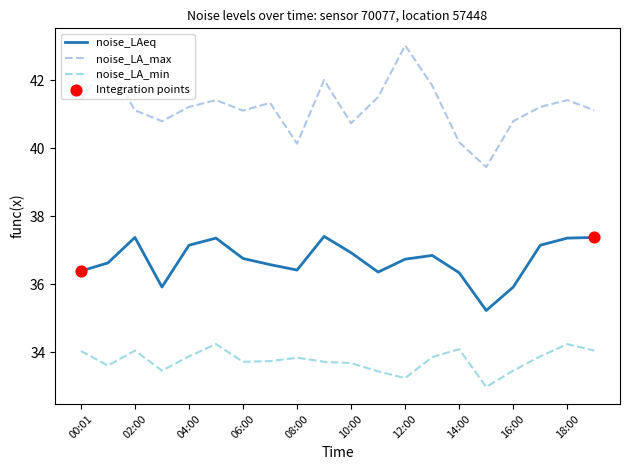

At how many categories does at least one series exceed 37?

20